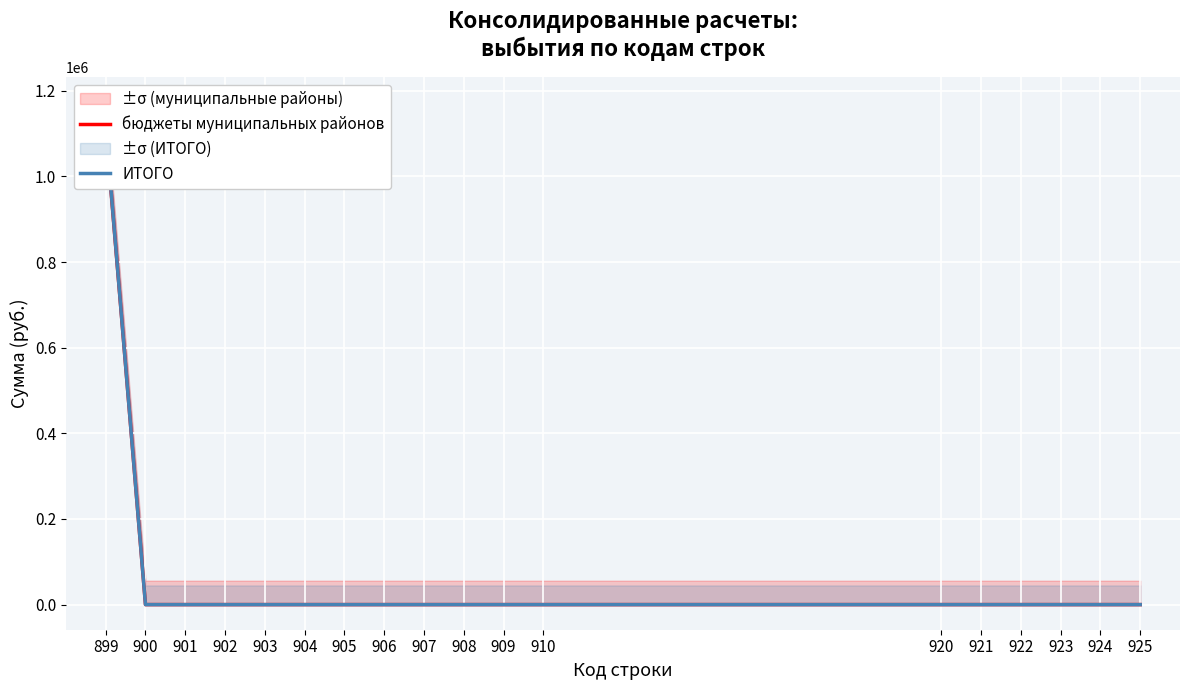

Between 903 and 923, which is larger?

903